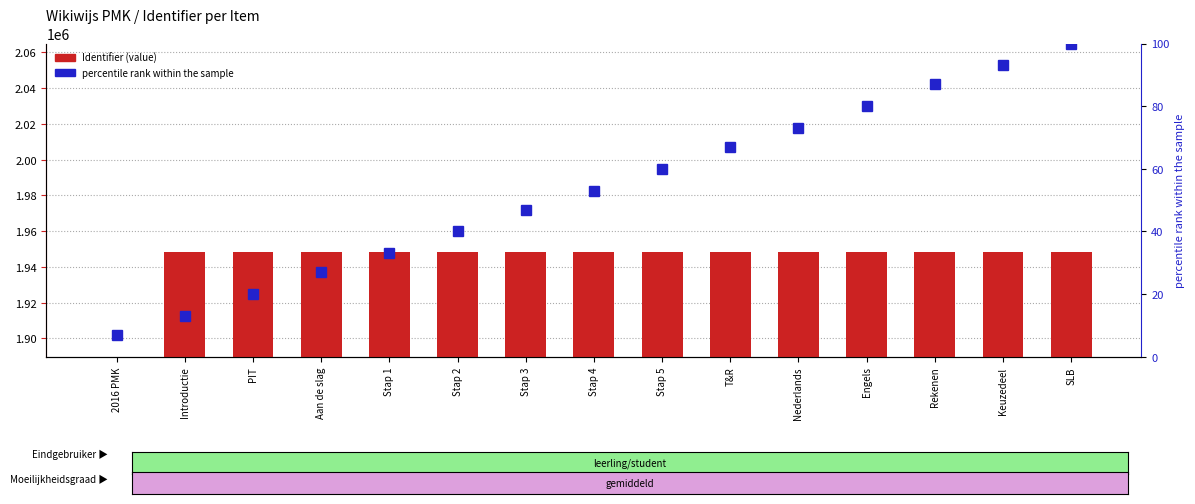

The value of percentile rank within the sample at Aan de slag is 27. True or false?

True